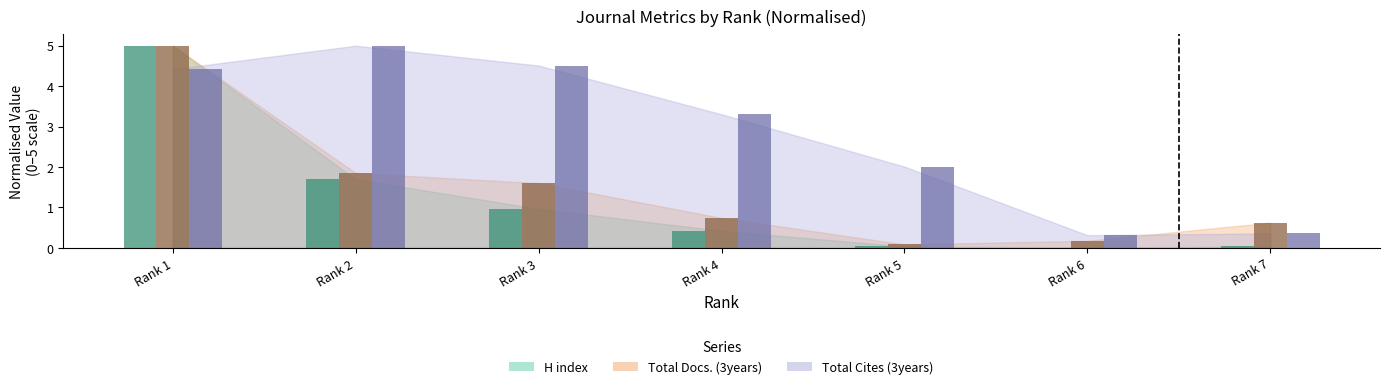

What is the highest value of the H index series?

5.0